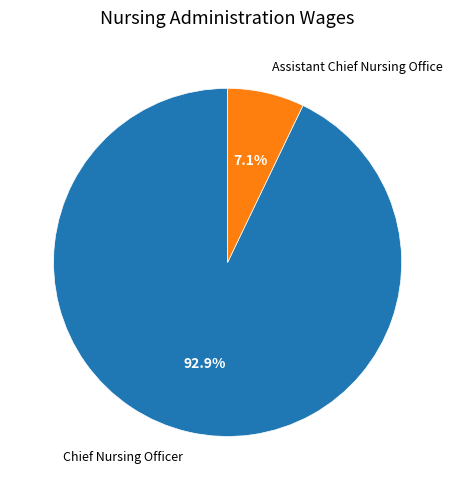

The Assistant Chief Nursing Office slice represents 7% of the pie. True or false?

True